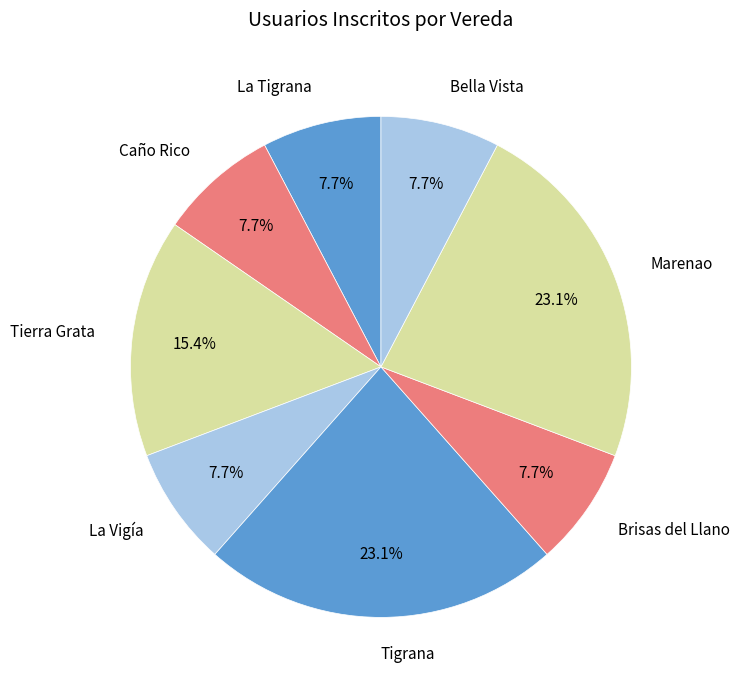

Does Marenao account for over 50% of the chart?

No